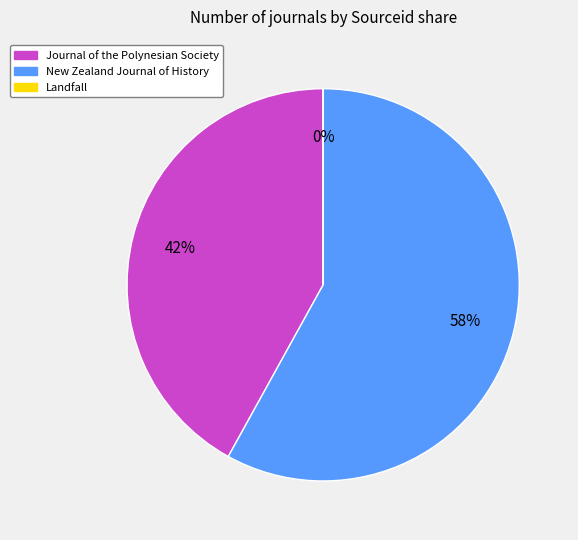

Which has a higher value, New Zealand Journal of History or Journal of the Polynesian Society?

New Zealand Journal of History